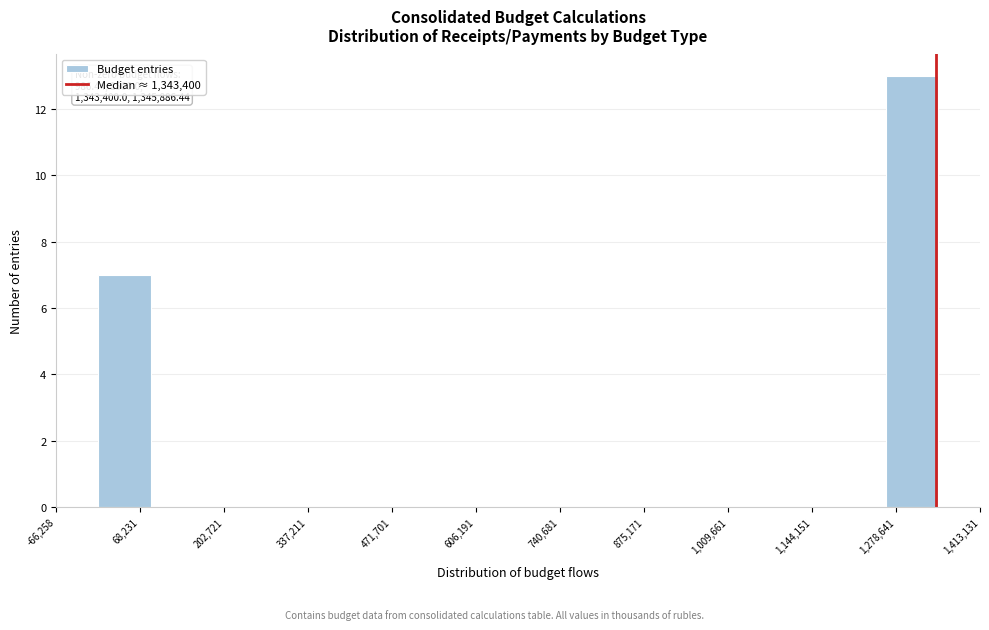

Which range on the x-axis has the tallest bar?

1260000 to 1340000